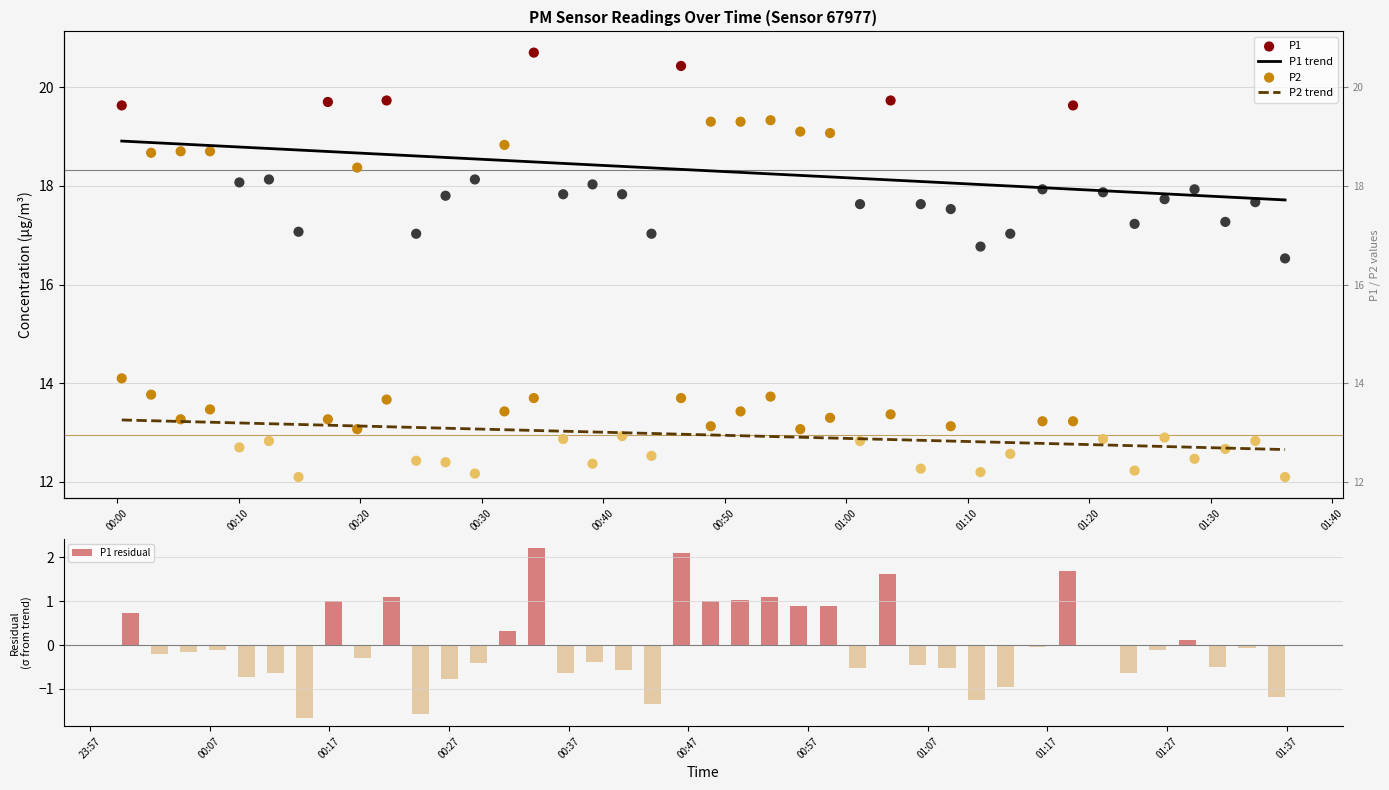

Is the value of P1 residual at 33 greater than the value of P2 at 12?

No